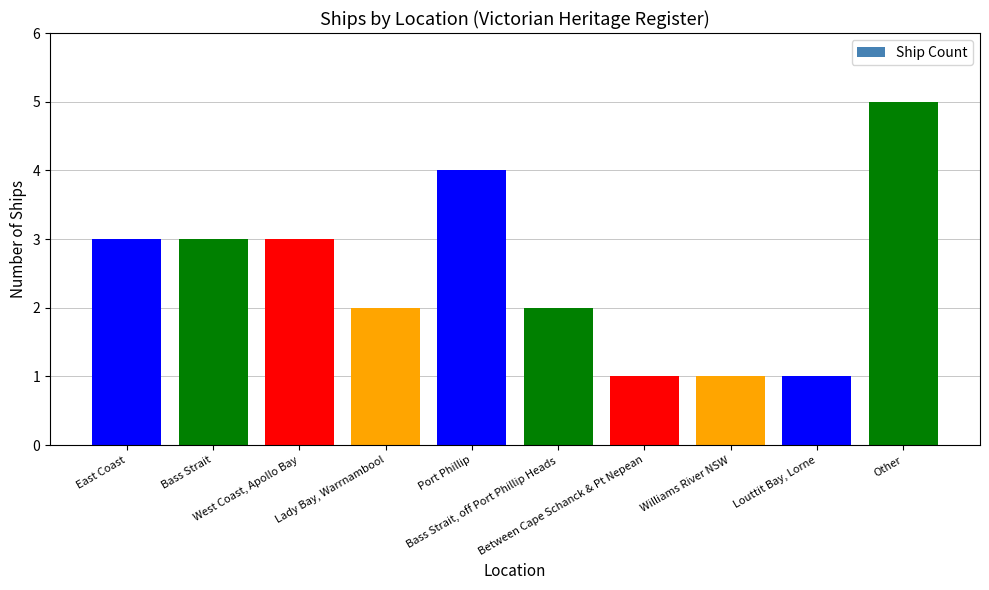

What is the difference between the second highest and minimum values?

3